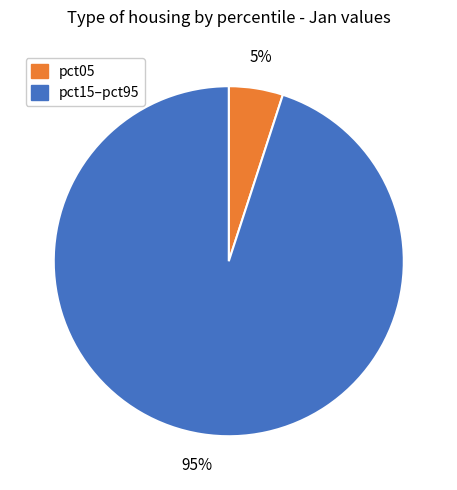

How many slices are in this pie chart?

2